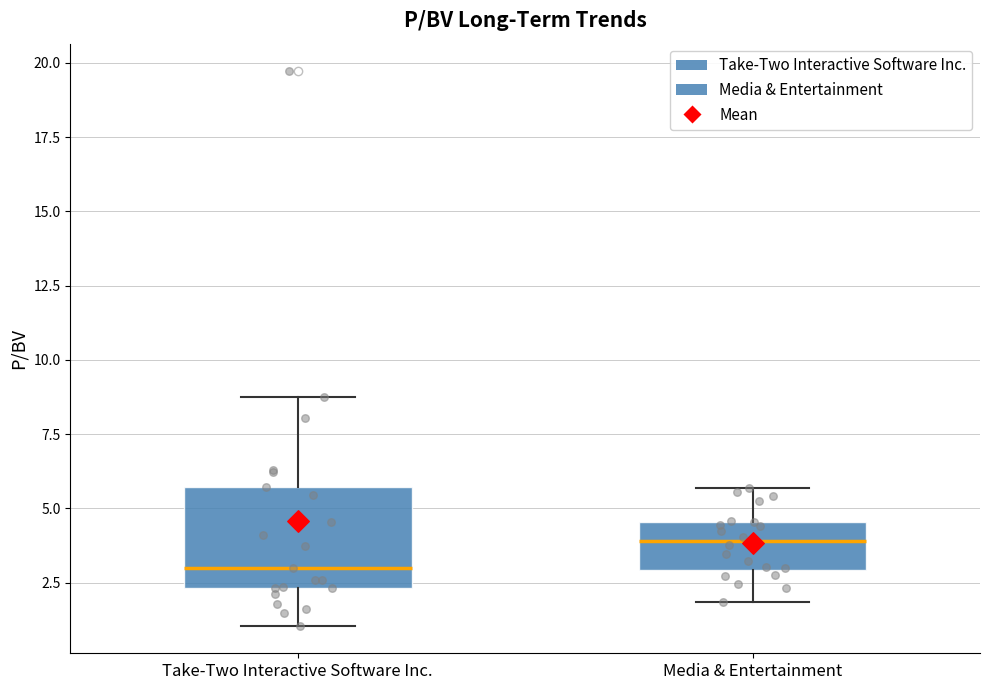

Which box is the tallest, from its lower edge to its upper edge?

Take-Two Interactive Software Inc.